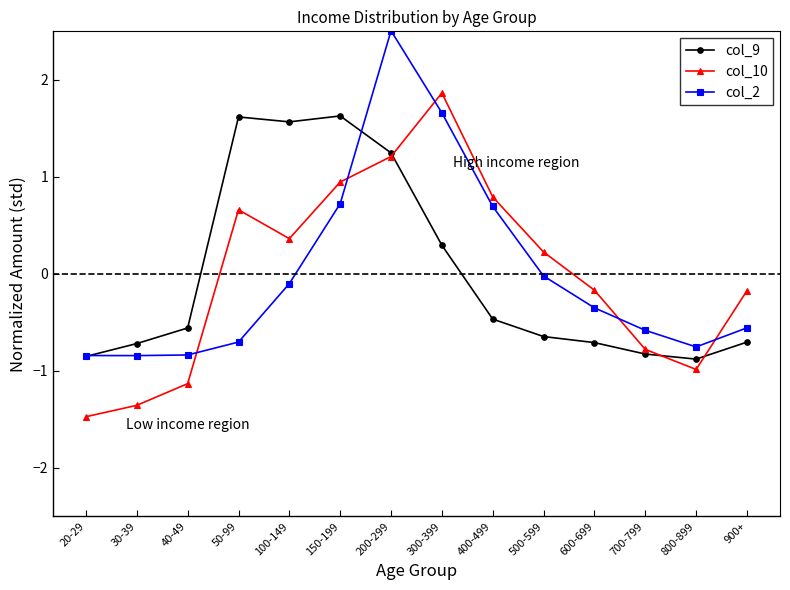

What is the difference between the maximum and minimum values in the col_2 series?

3.3